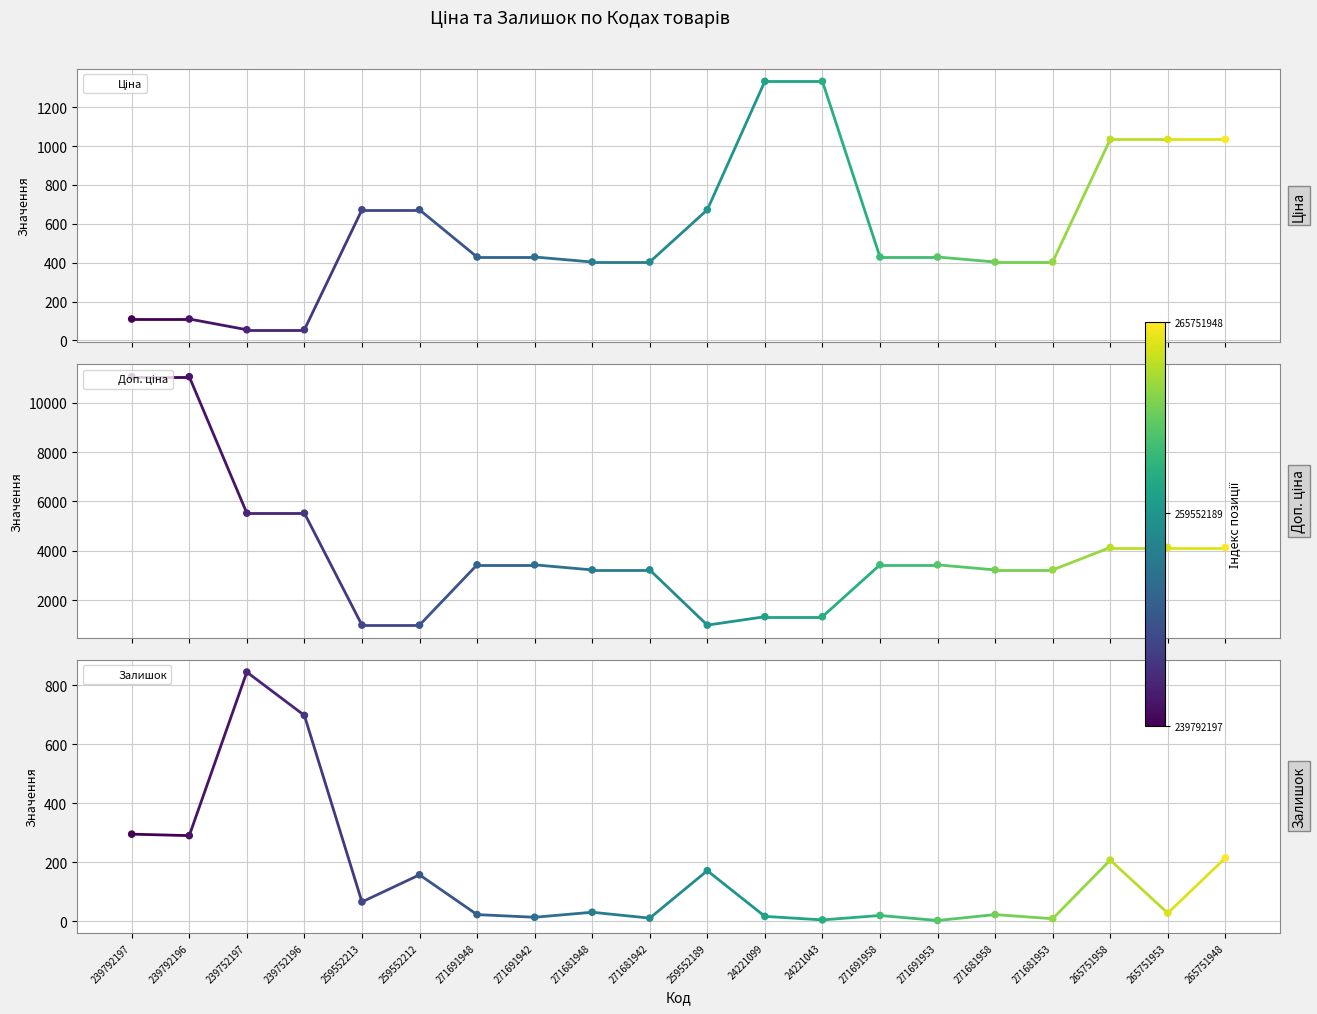

Which series contains the lowest Y value?

Залишок